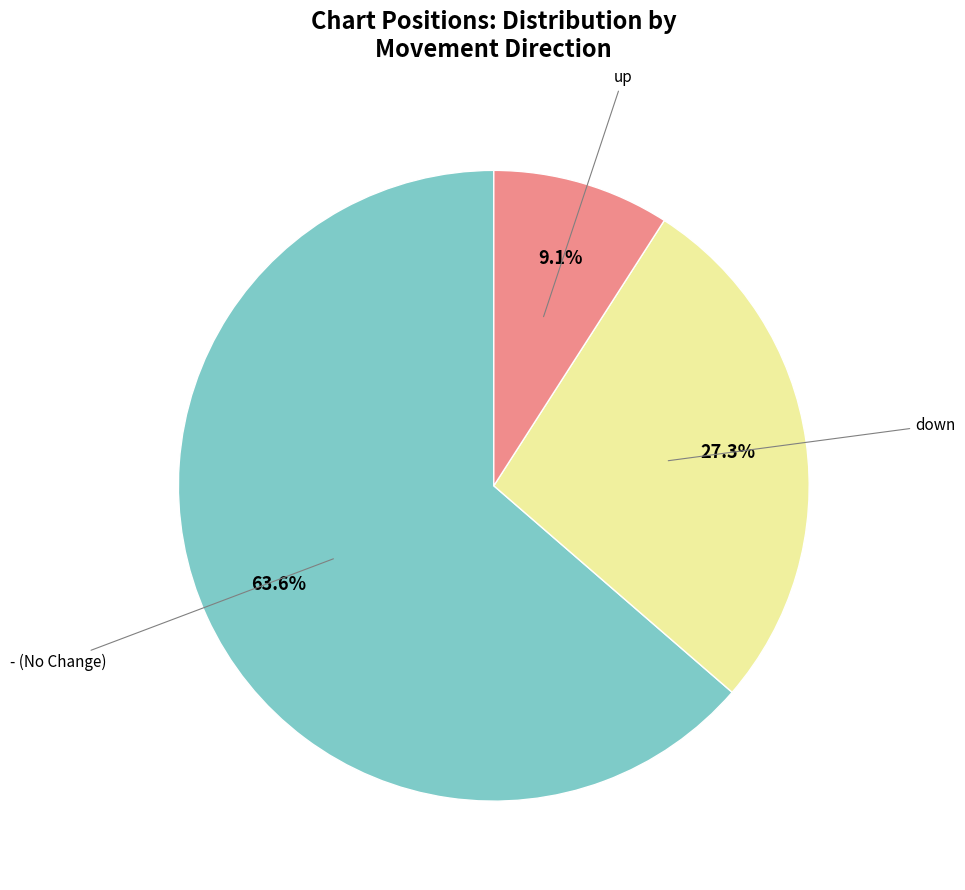

Rank the categories by value from highest to lowest.

-, down, up